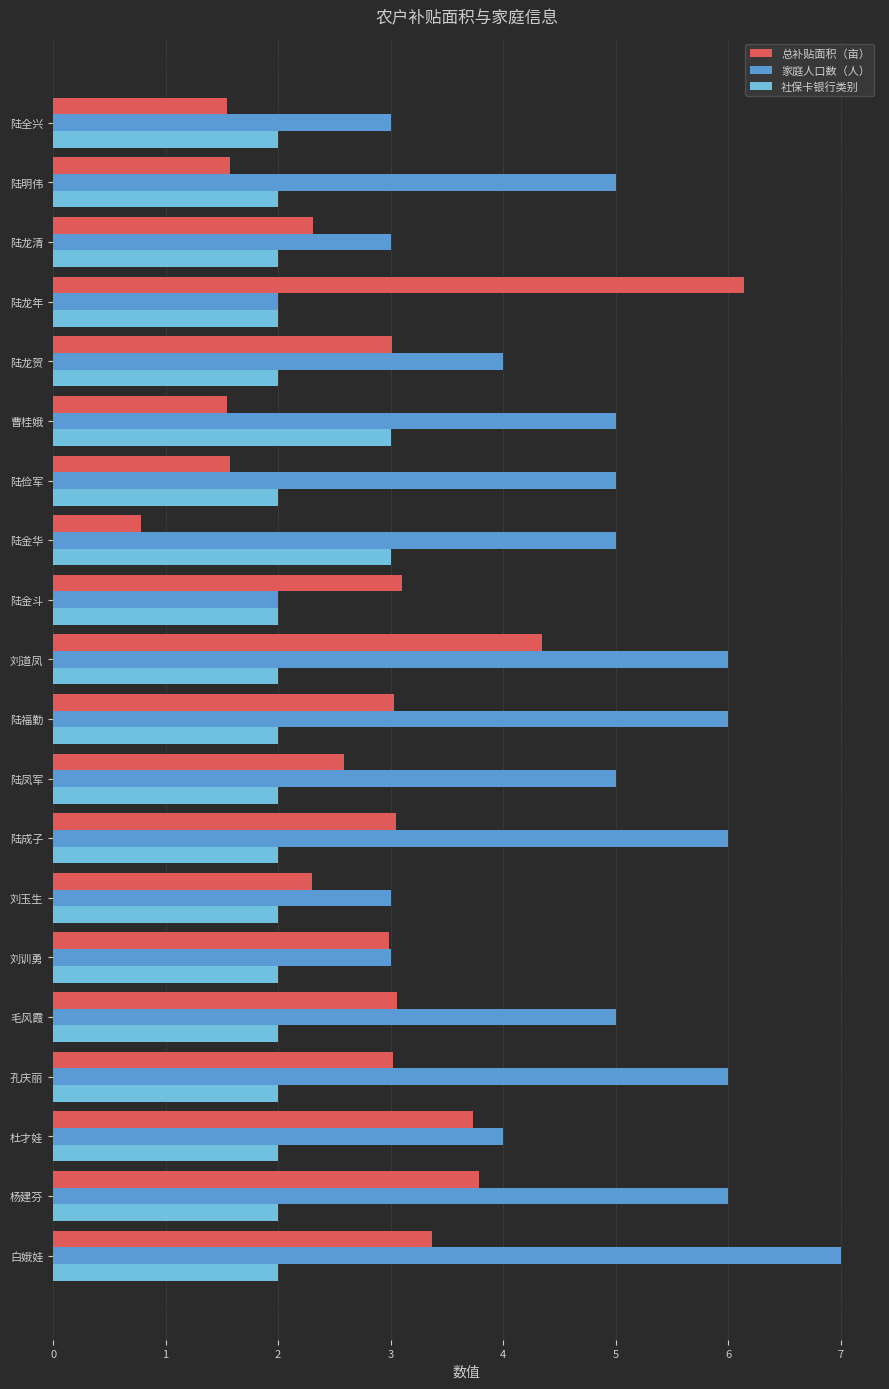

Count the 家庭人口数（人） values in the range 3 to 6.

17